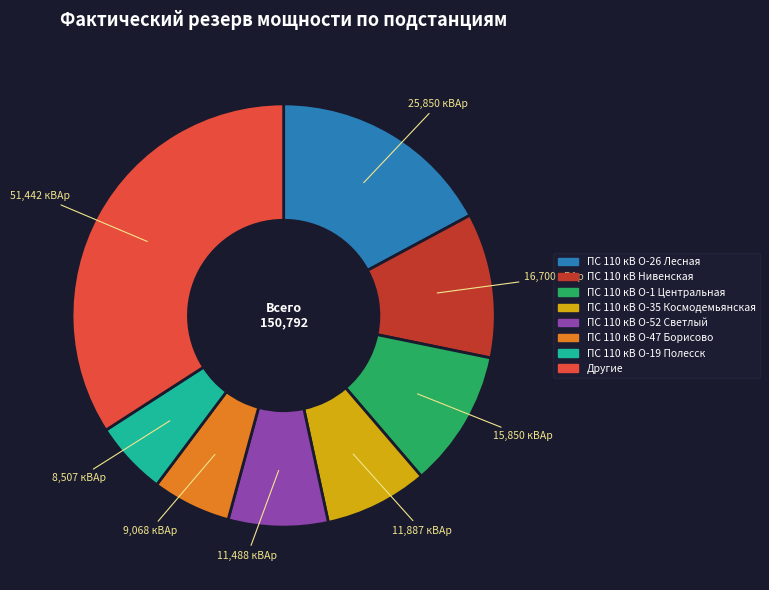

Is there any slice that represents more than half of the pie?

No